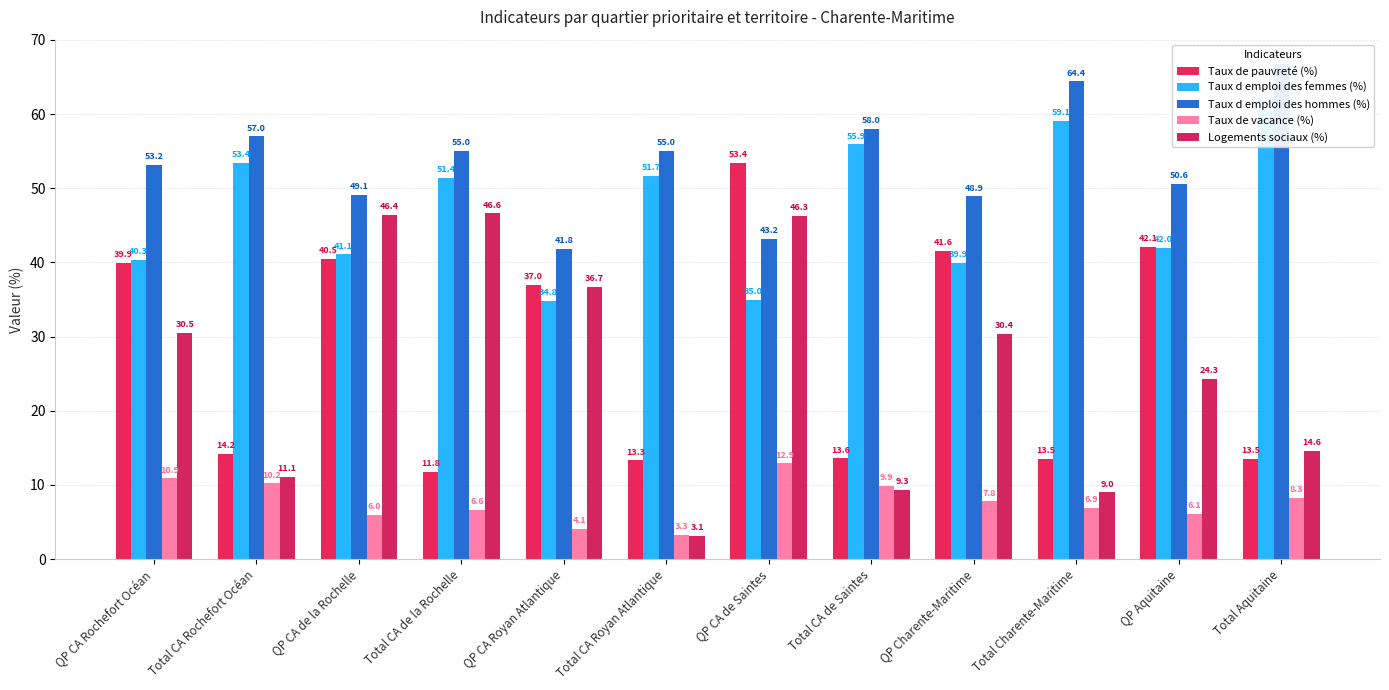

At which label is Taux d emploi des hommes (%) closest to 54?

QP CA Rochefort Océan